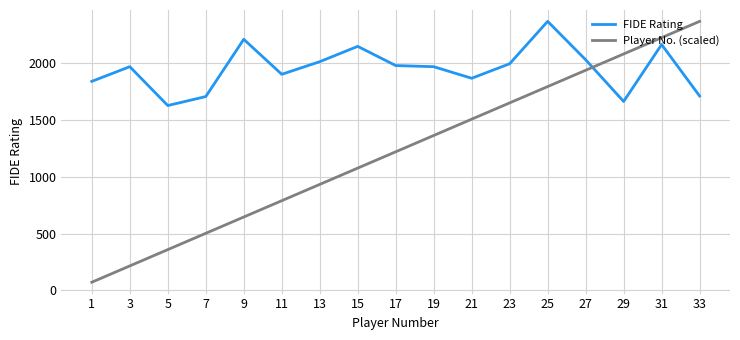

In FIDE Rating, how many points are lower than both neighbors (excluding endpoints)?

4